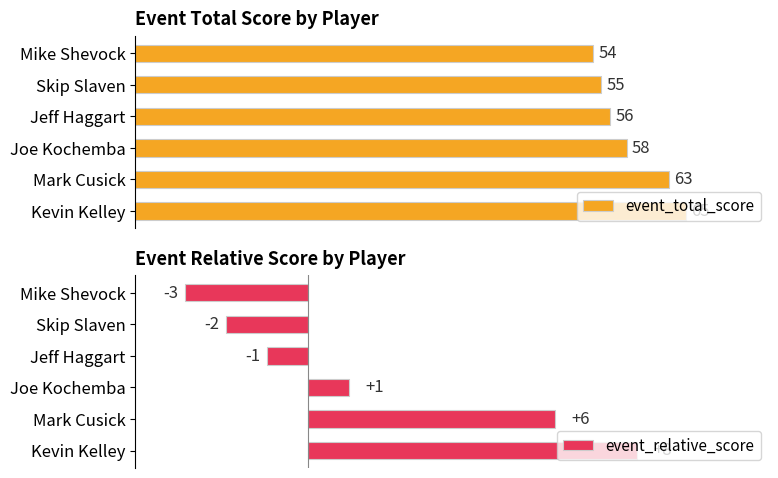

What is the value of the event_relative_score bar at the 4th from the left?

1